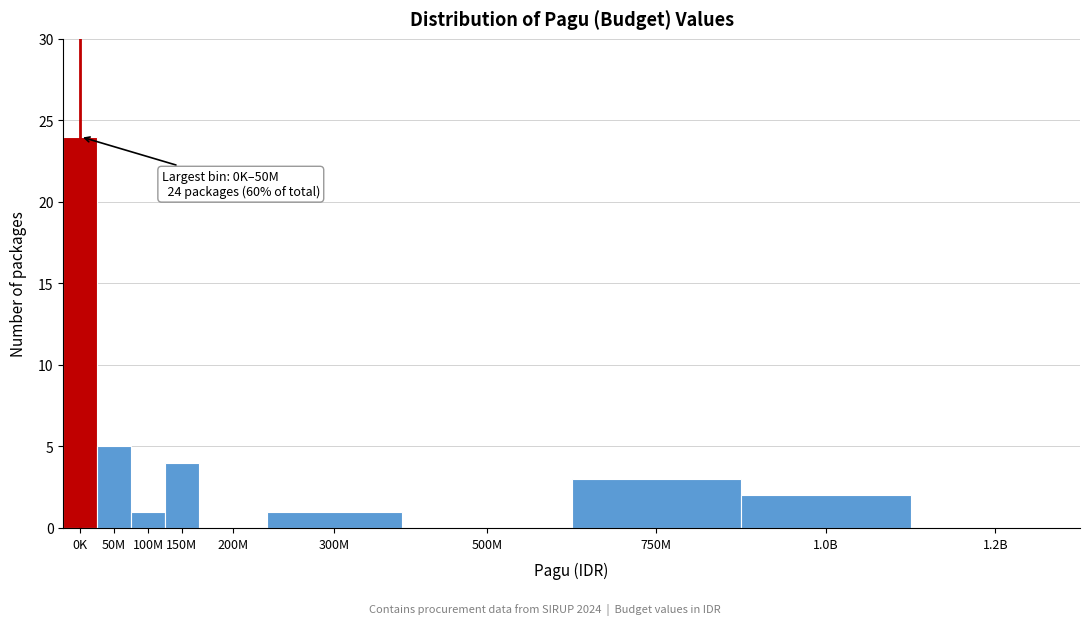

What is the ratio of the value at 0K to the value at 750M?

8.0